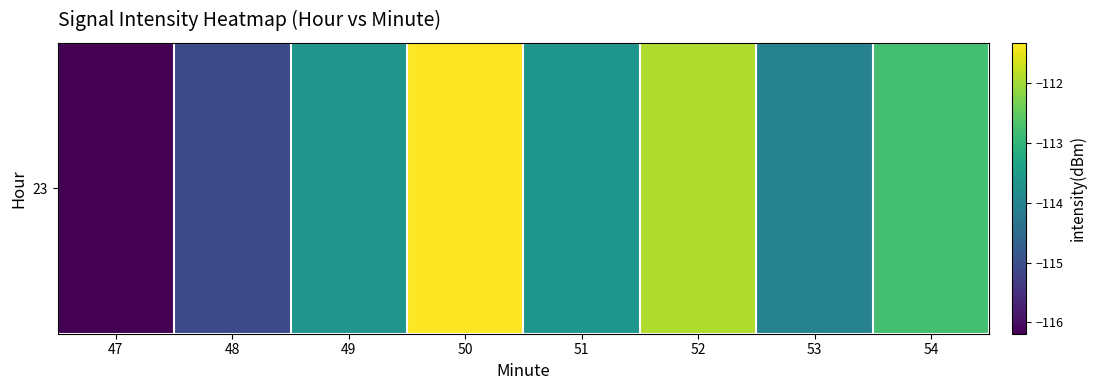

What is the change in value from 51 to 54?

+0.8